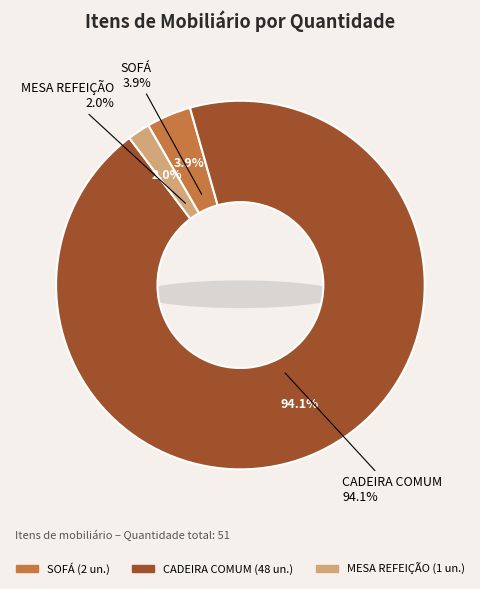

To the nearest percent, what is the average slice percentage?

33%